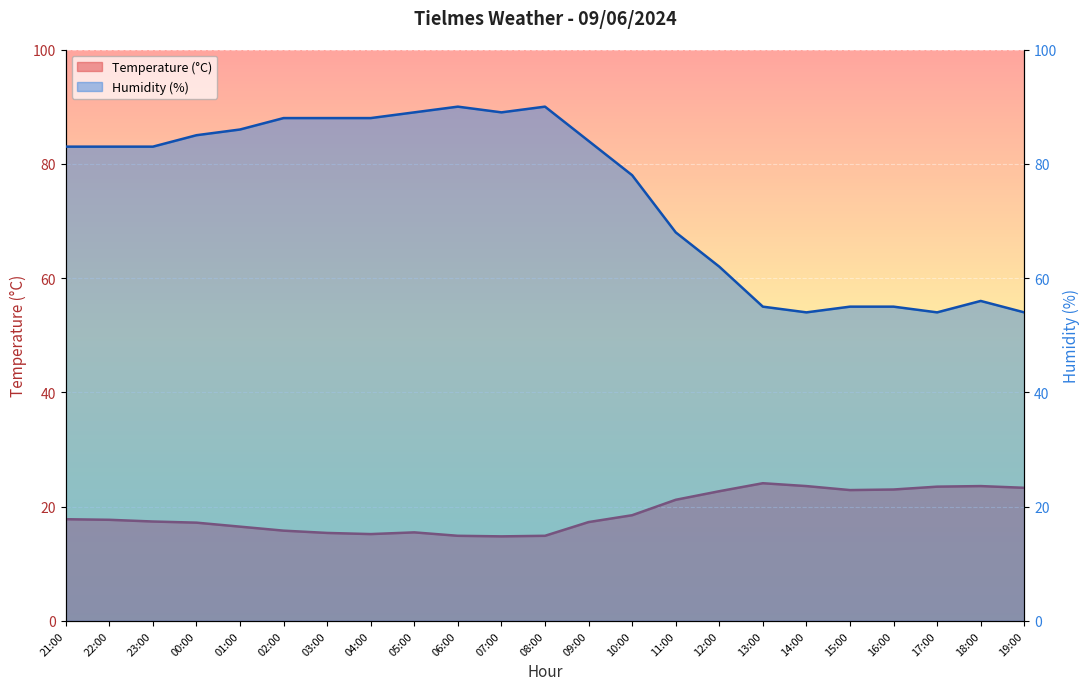

How many lines are shown in the chart?

2